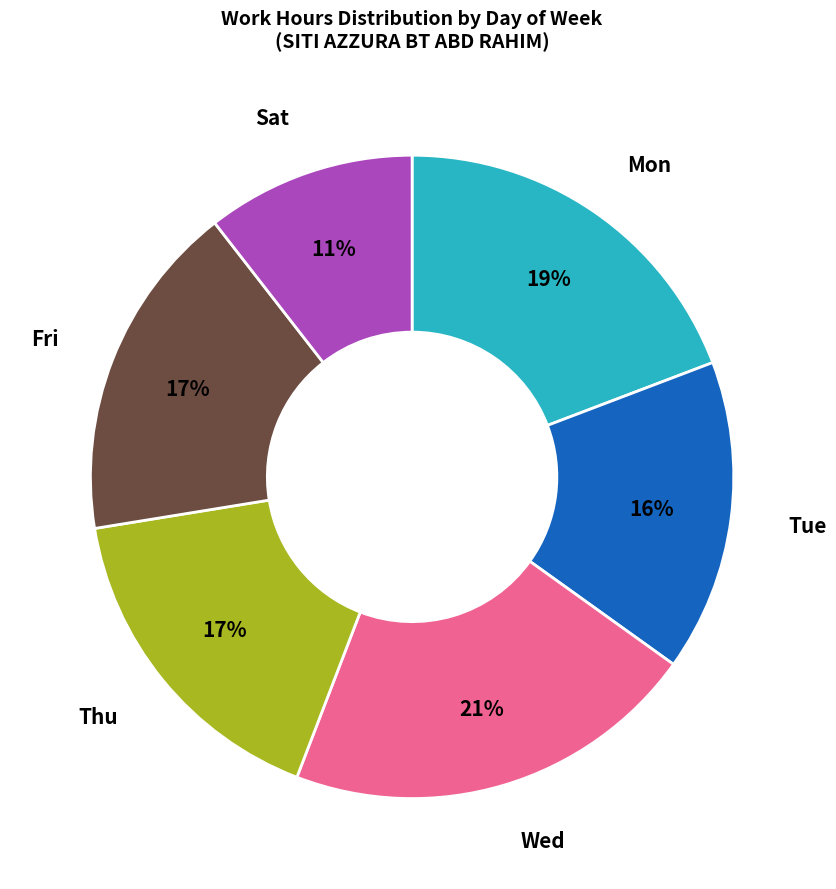

True or false: Sat accounts for 11% of the total.

True